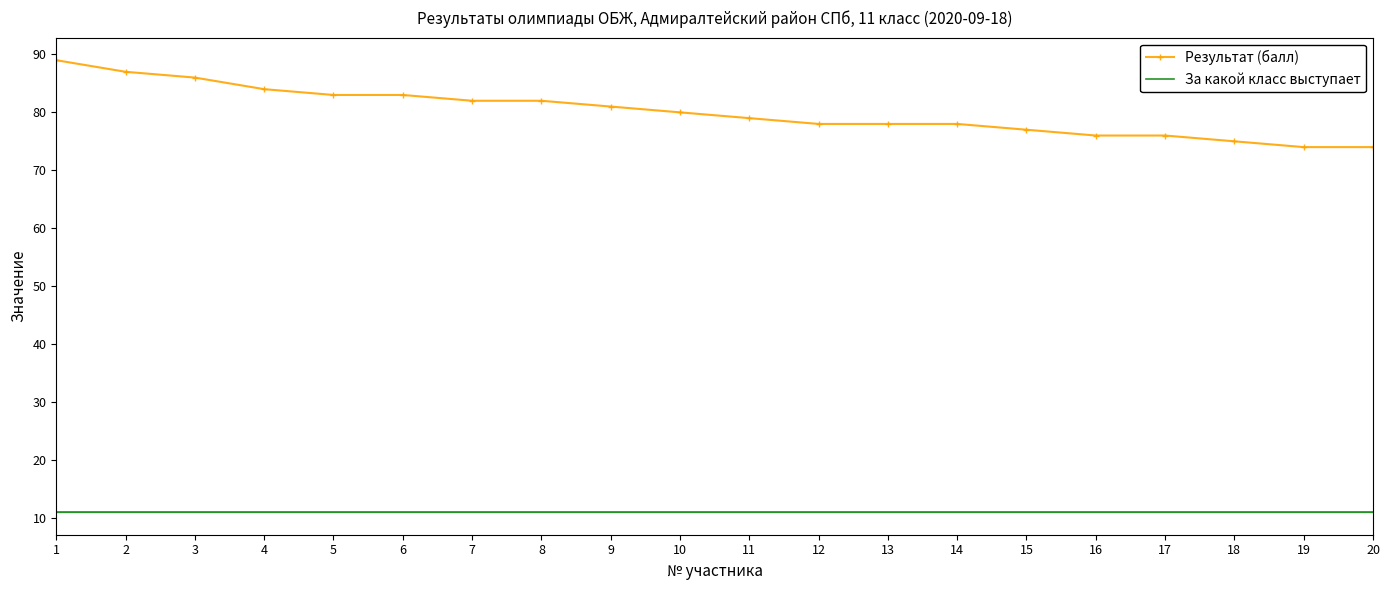

List the series in order of their peak value, highest first.

Результат (балл), За какой класс выступает